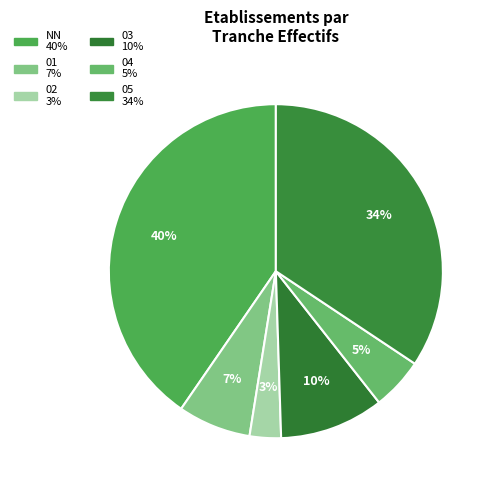

Rank the categories by value from lowest to highest.

02, 04, 01, 03, 05, NN